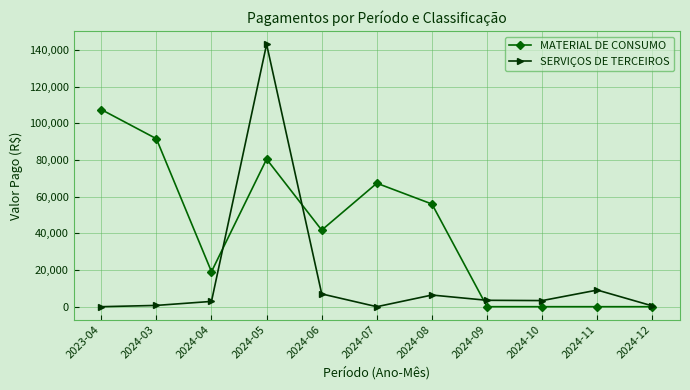

What position from the left is 2024-04?

3